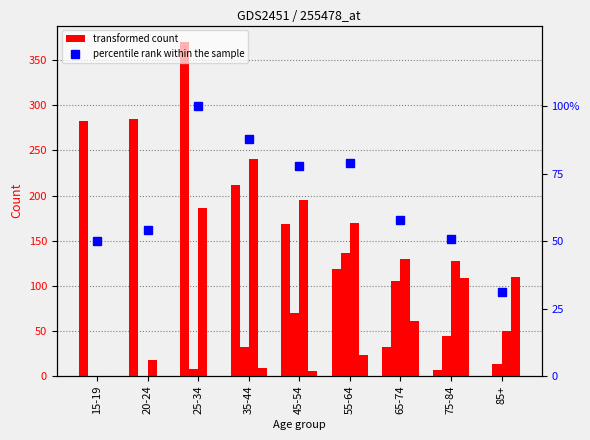

Where is percentile rank within the sample nearest to the value 65?

65-74